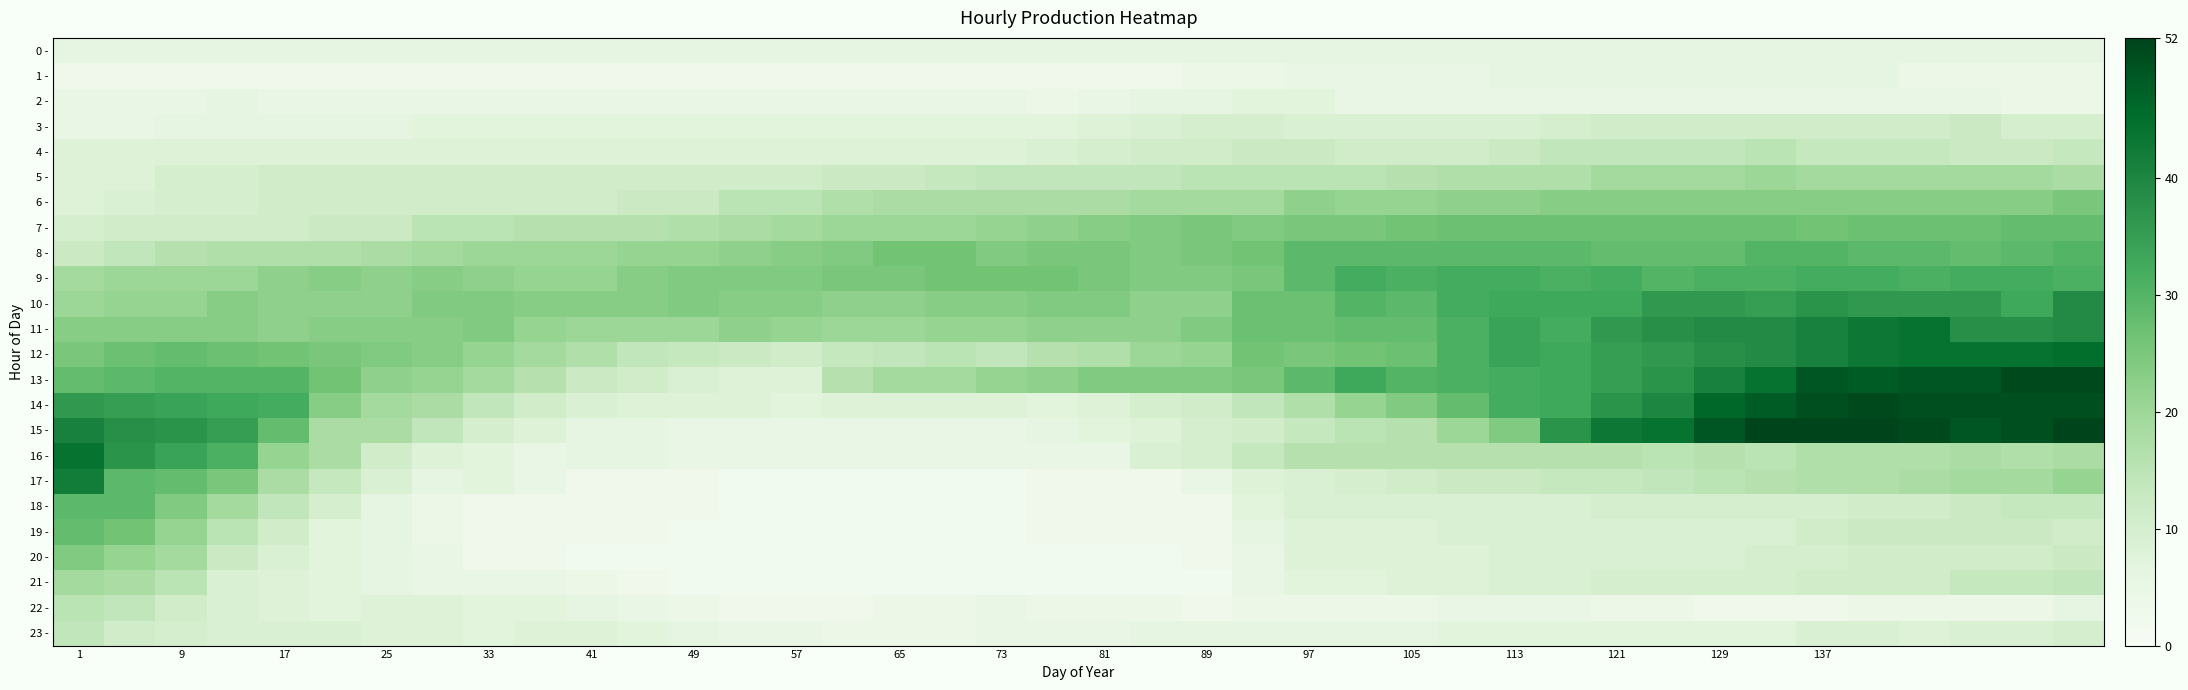

List the series in order of their peak value, highest first.

15 -, 13 -, 14 -, 12 -, 11 -, 16 -, 17 -, 10 -, 9 -, 8 -, 18 -, 7 -, 19 -, 6 -, 20 -, 5 -, 21 -, 4 -, 22 -, 23 -, 3 -, 2 -, 0 -, 1 -